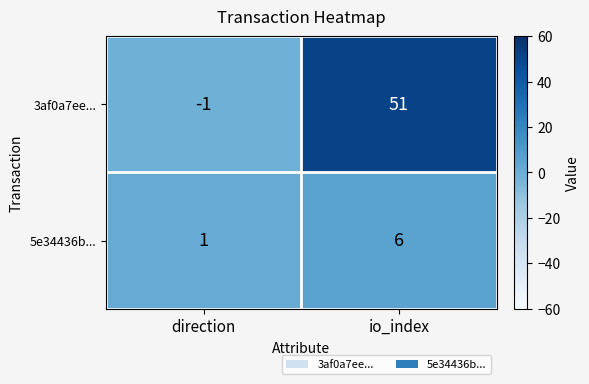

Count the number of data series in this chart.

2